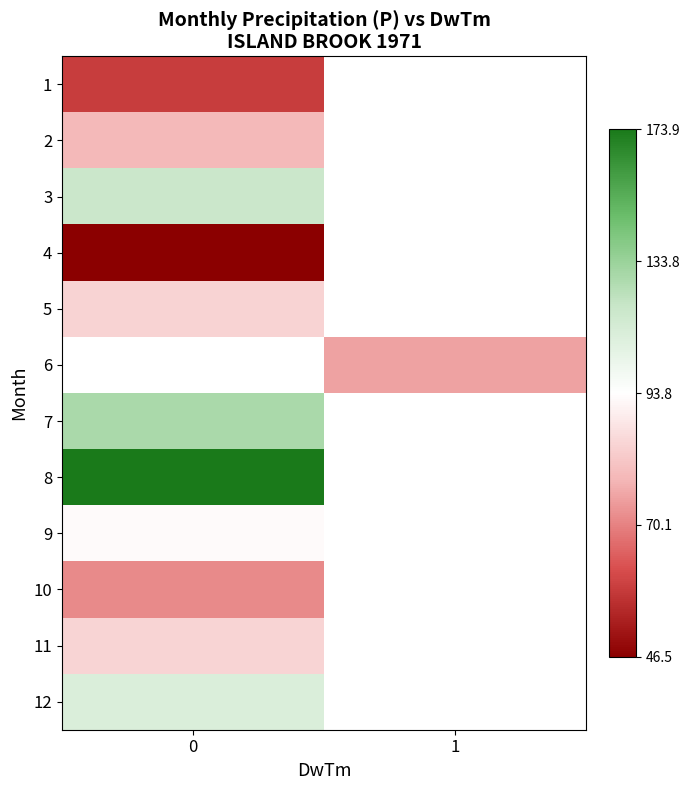

What is the minimum value shown in the chart?

46.5